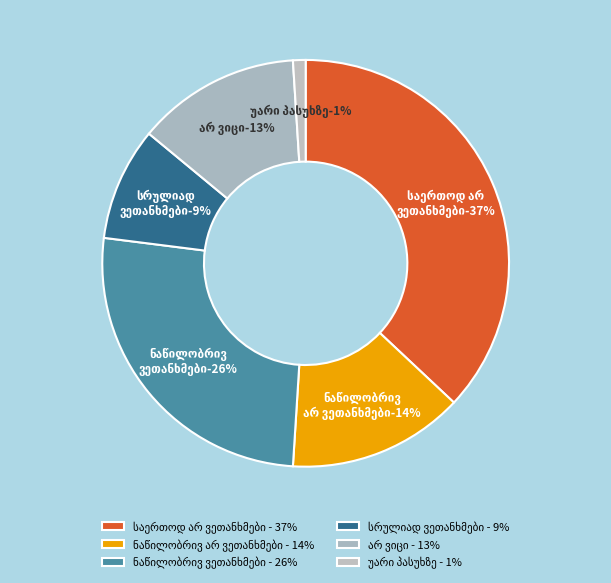

Does any single category account for the majority?

No